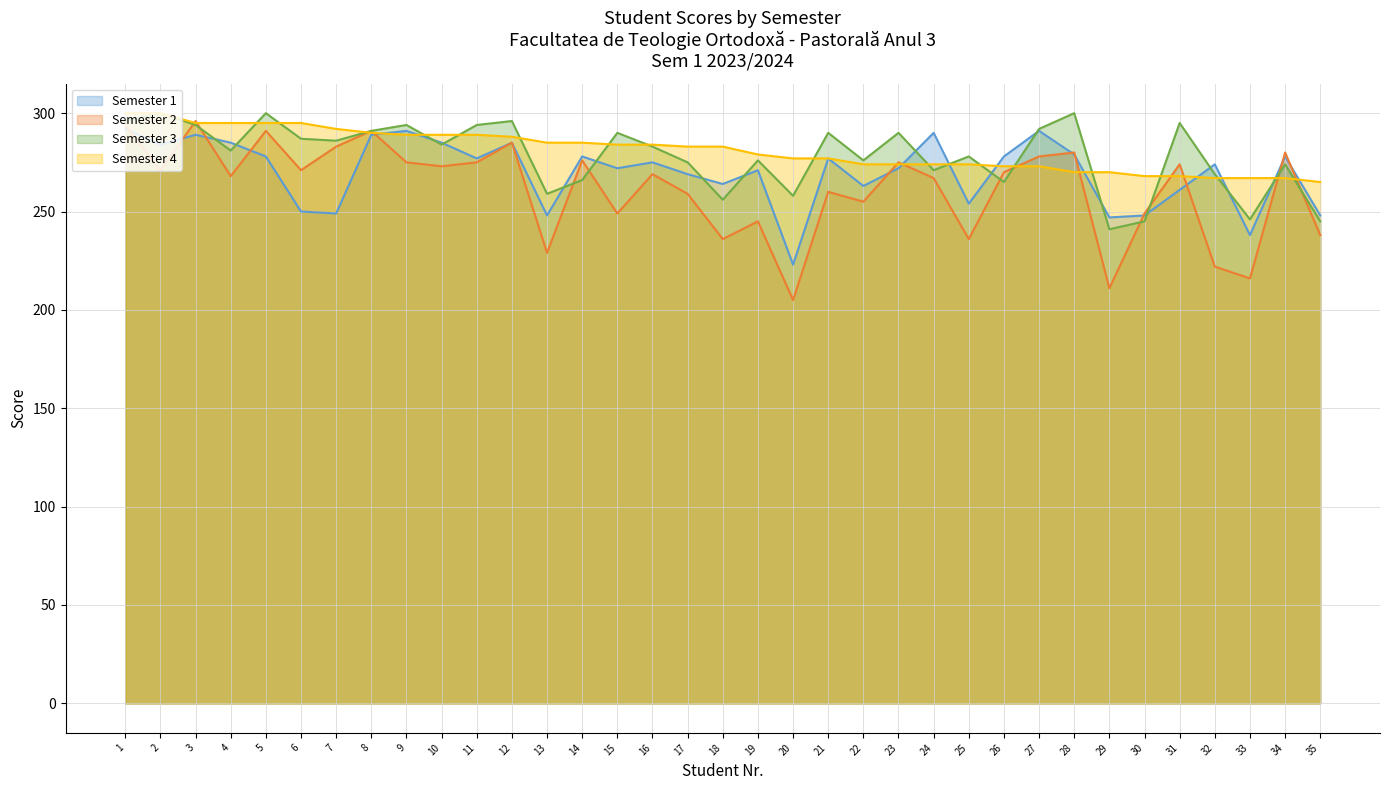

What is the minimum value shown in the chart?

205